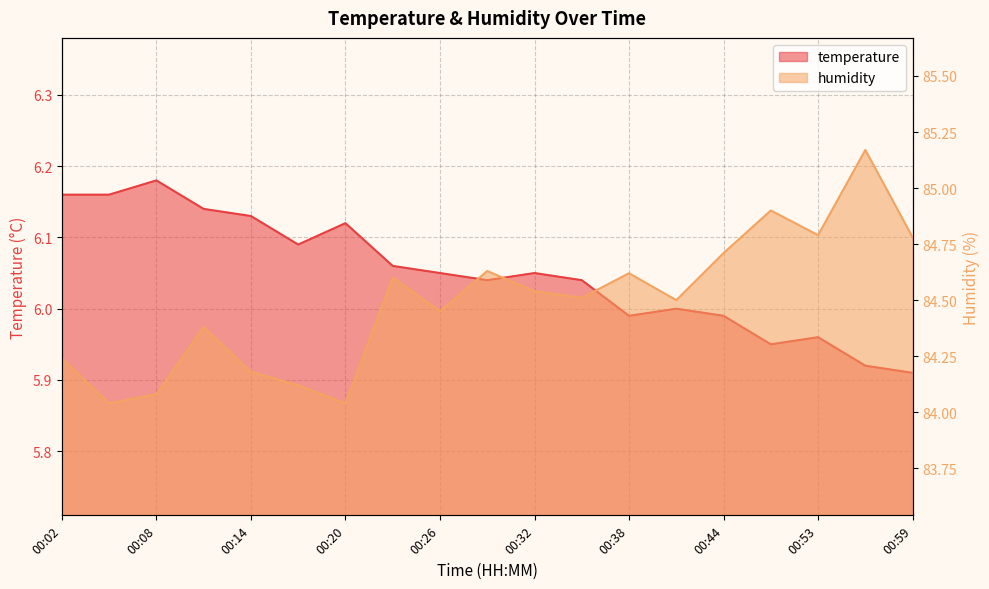

Where is the first local minimum for humidity?

00:05